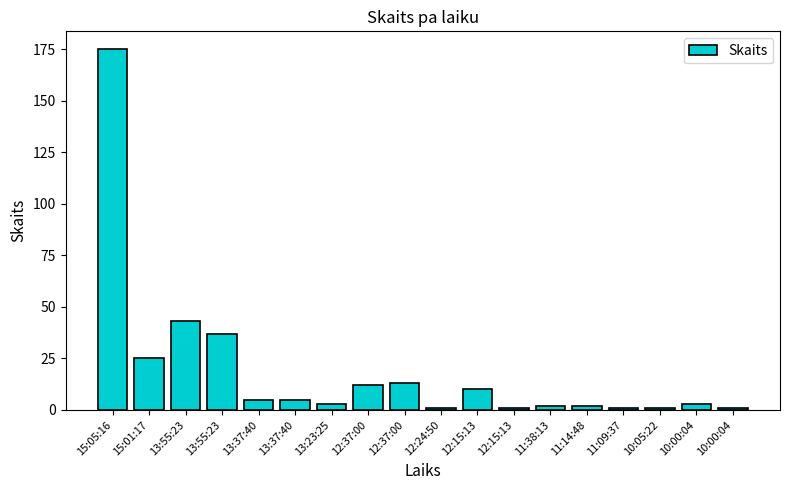

What is the sum of the values at 15:01:17 and 13:55:23?

62